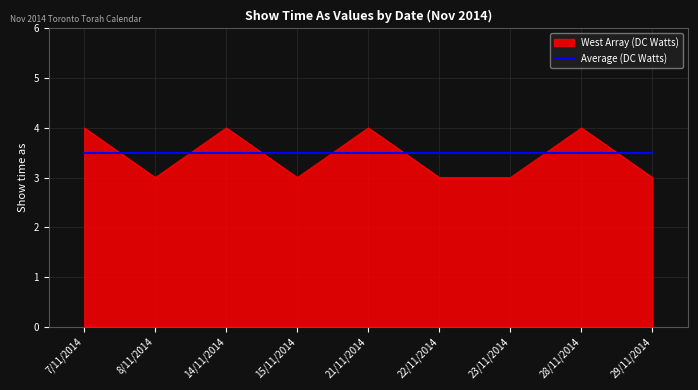

Does the chart display data point markers on the line(s)?

No